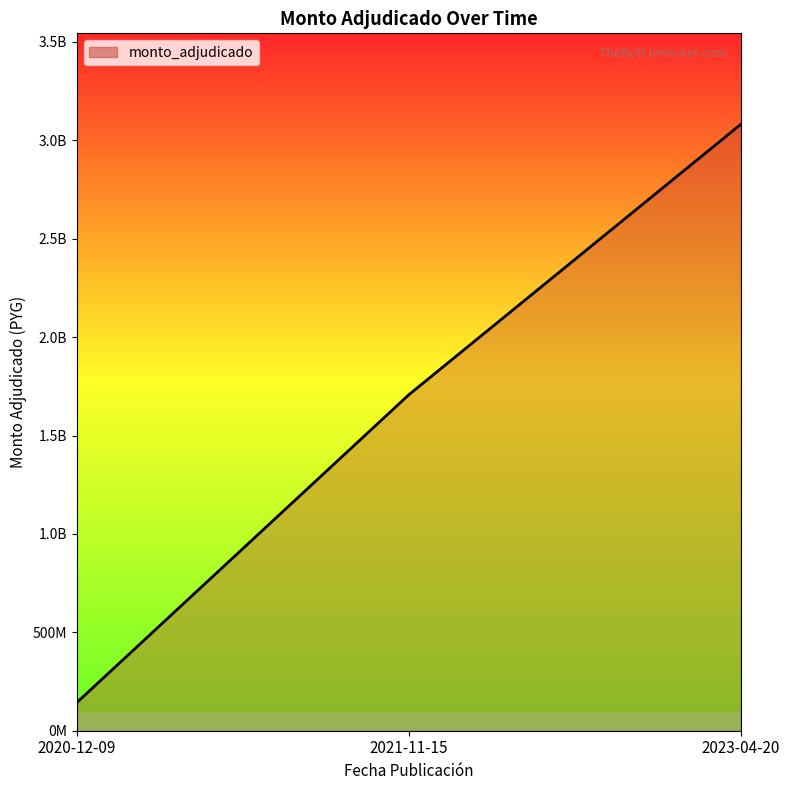

True or false: the data shows 3081574332 at 2023-04-20.

True